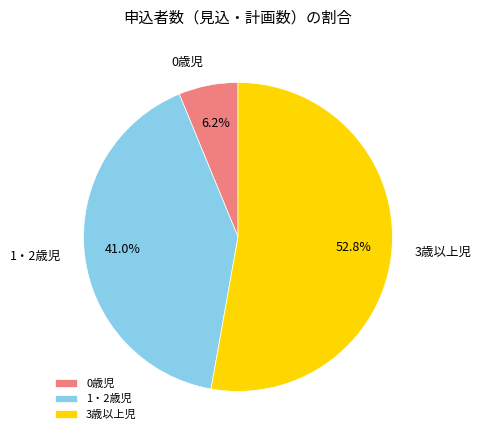

To the nearest percent, what percentage of the pie is 3歳以上児?

53%